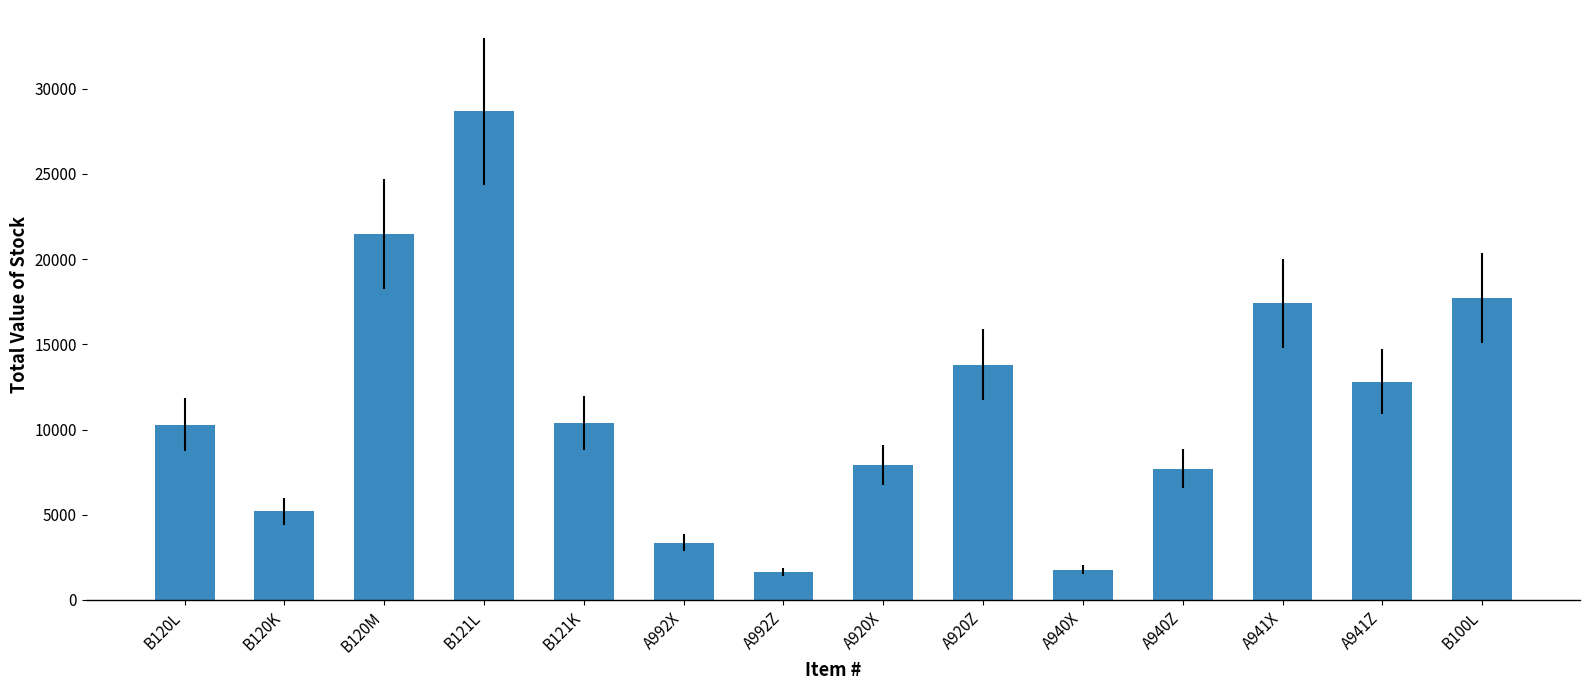

What is the maximum value shown in the chart?

28674